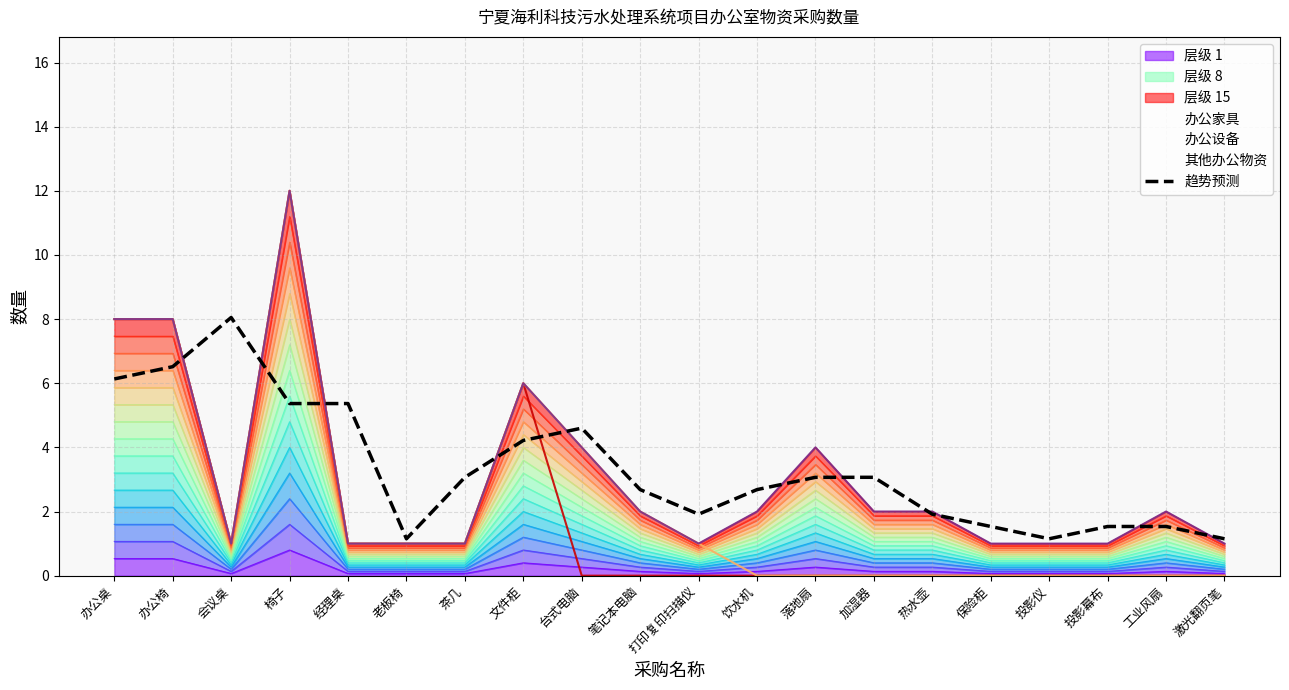

What is the sum of all values?

66.7